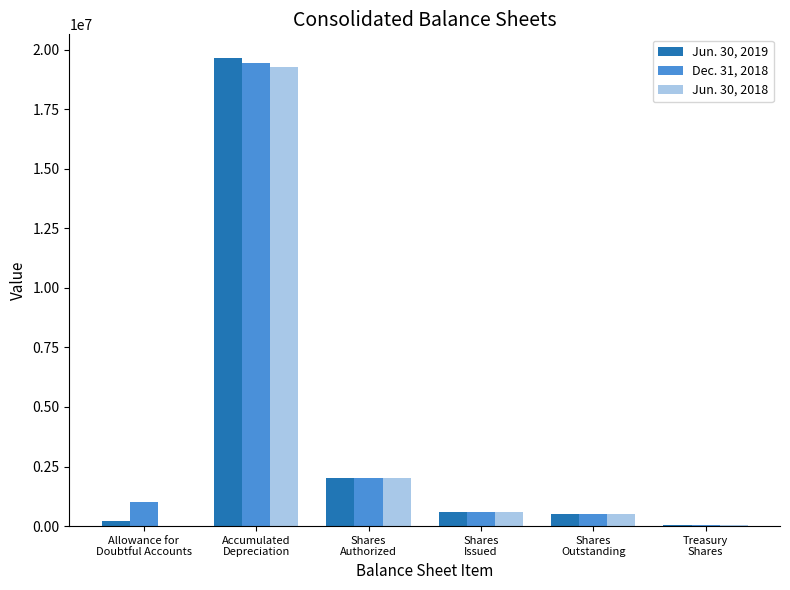

Count the number of categories in the chart.

6